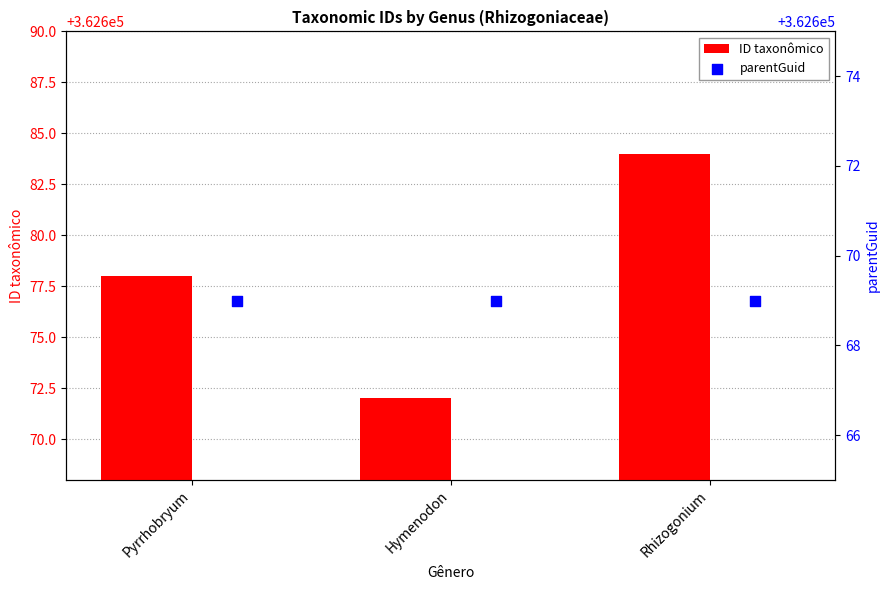

What are all the series names shown in the legend?

ID taxonômico, parentGuid